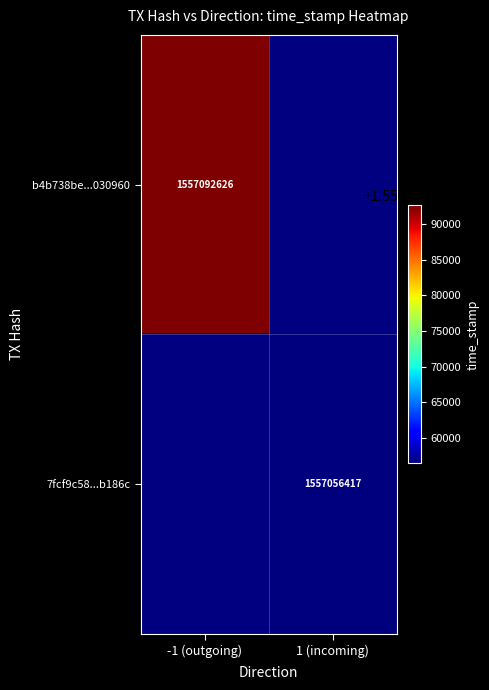

Is the value of b4b738be...030960 at -1 (outgoing) greater than the value of 7fcf9c58...b186c at 1 (incoming)?

Yes